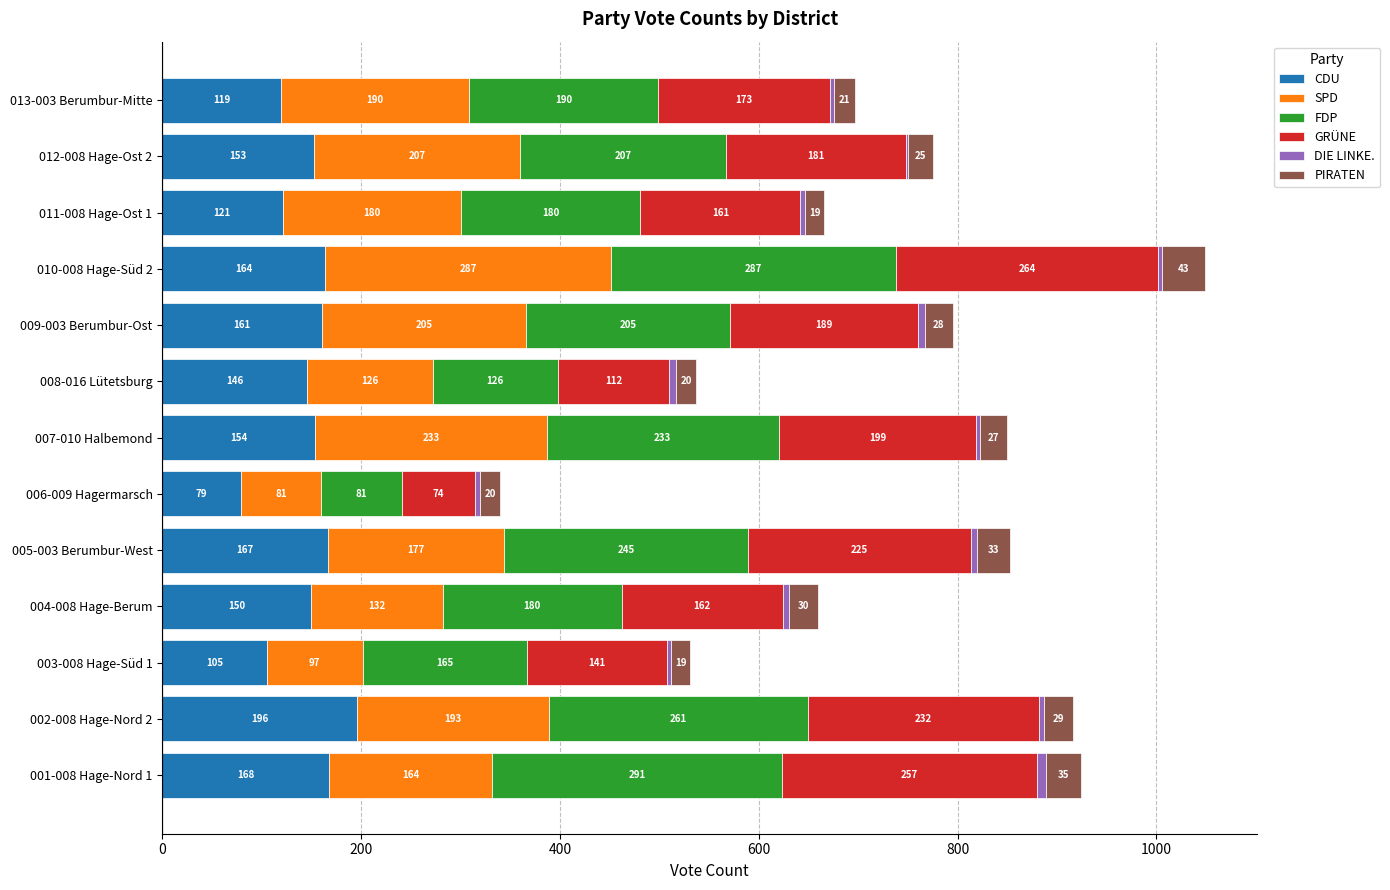

What is the sum of all CDU values?

1883